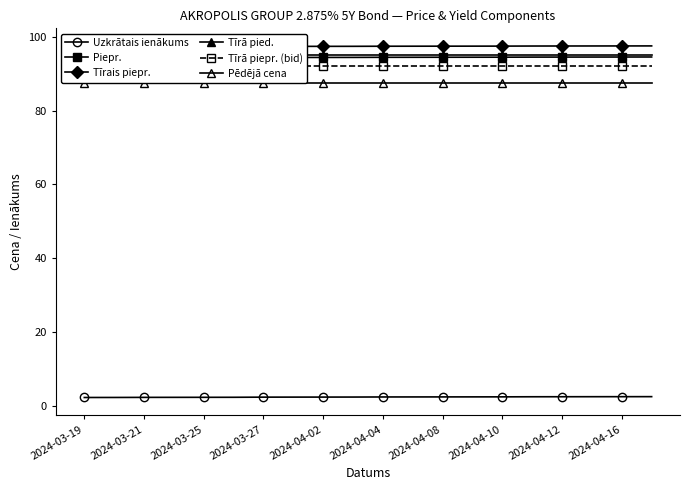

How many lines are shown in the chart?

6